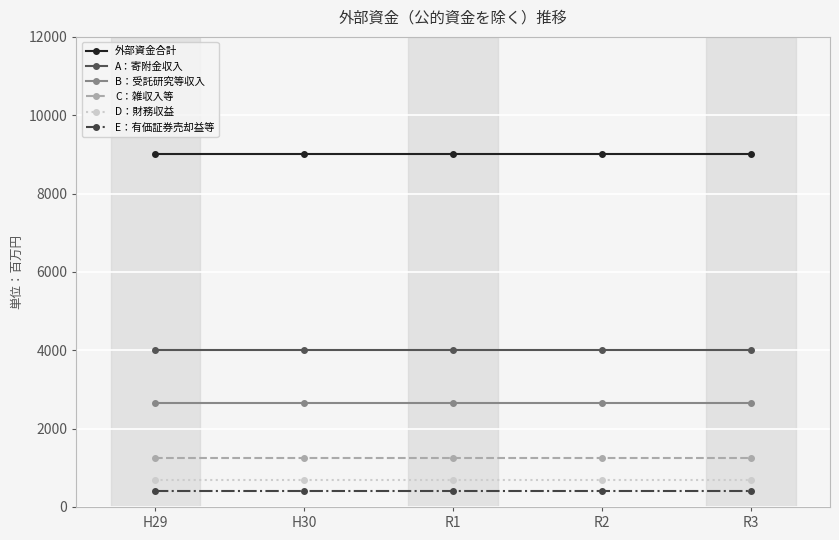

Is the value of D：財務収益 at R2 greater than the value of 外部資金合計 at R3?

No